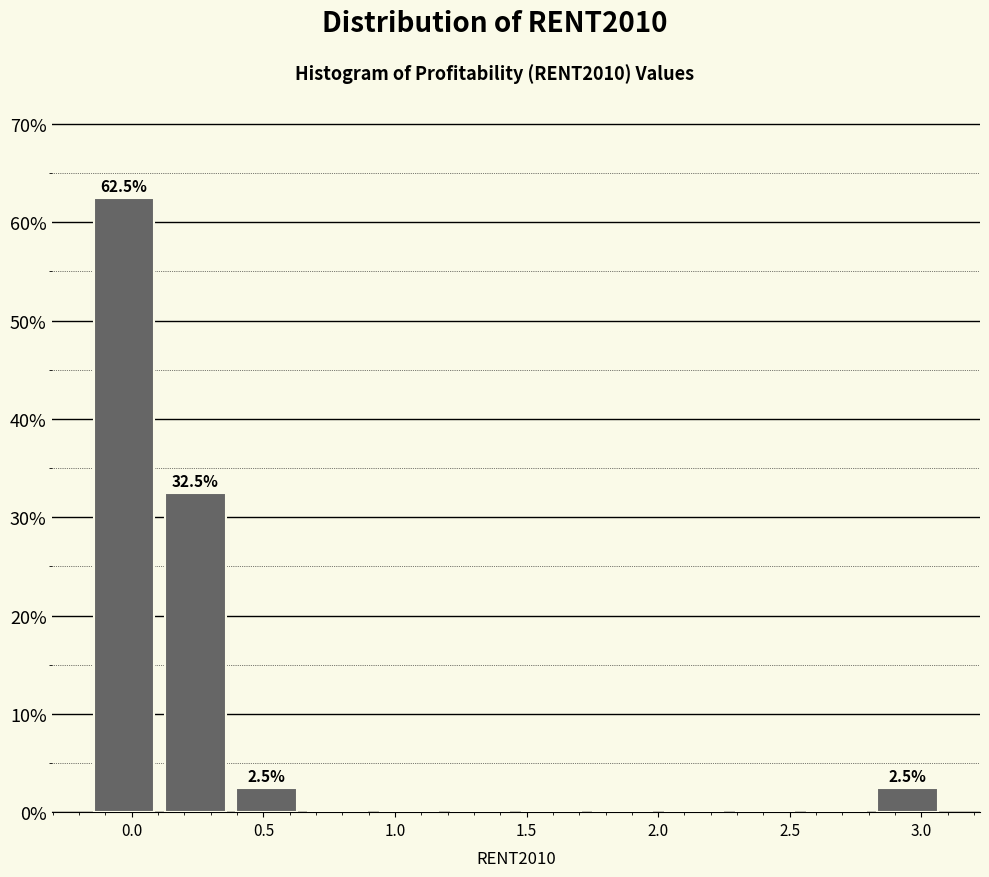

Which range on the x-axis has the tallest bar?

-0.15 to 0.10